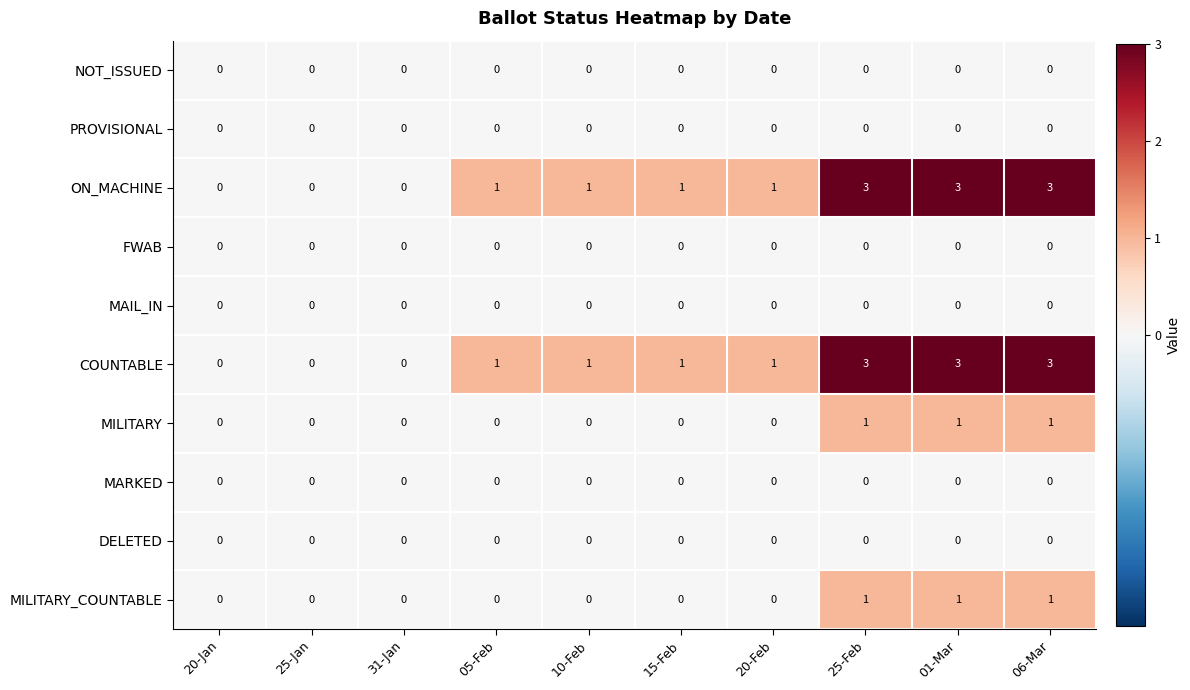

What is the greatest value displayed?

3